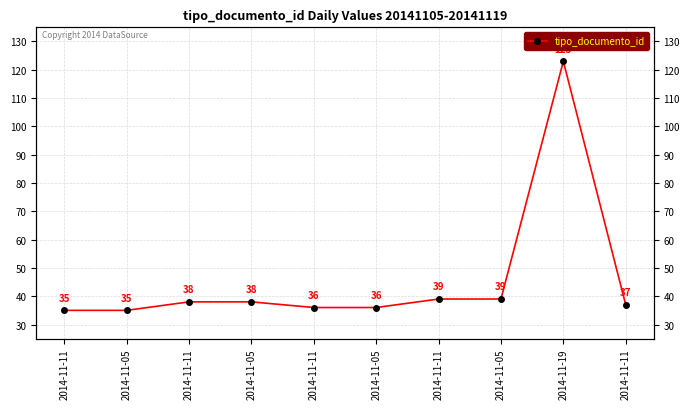

How many categories are shown in the chart?

10